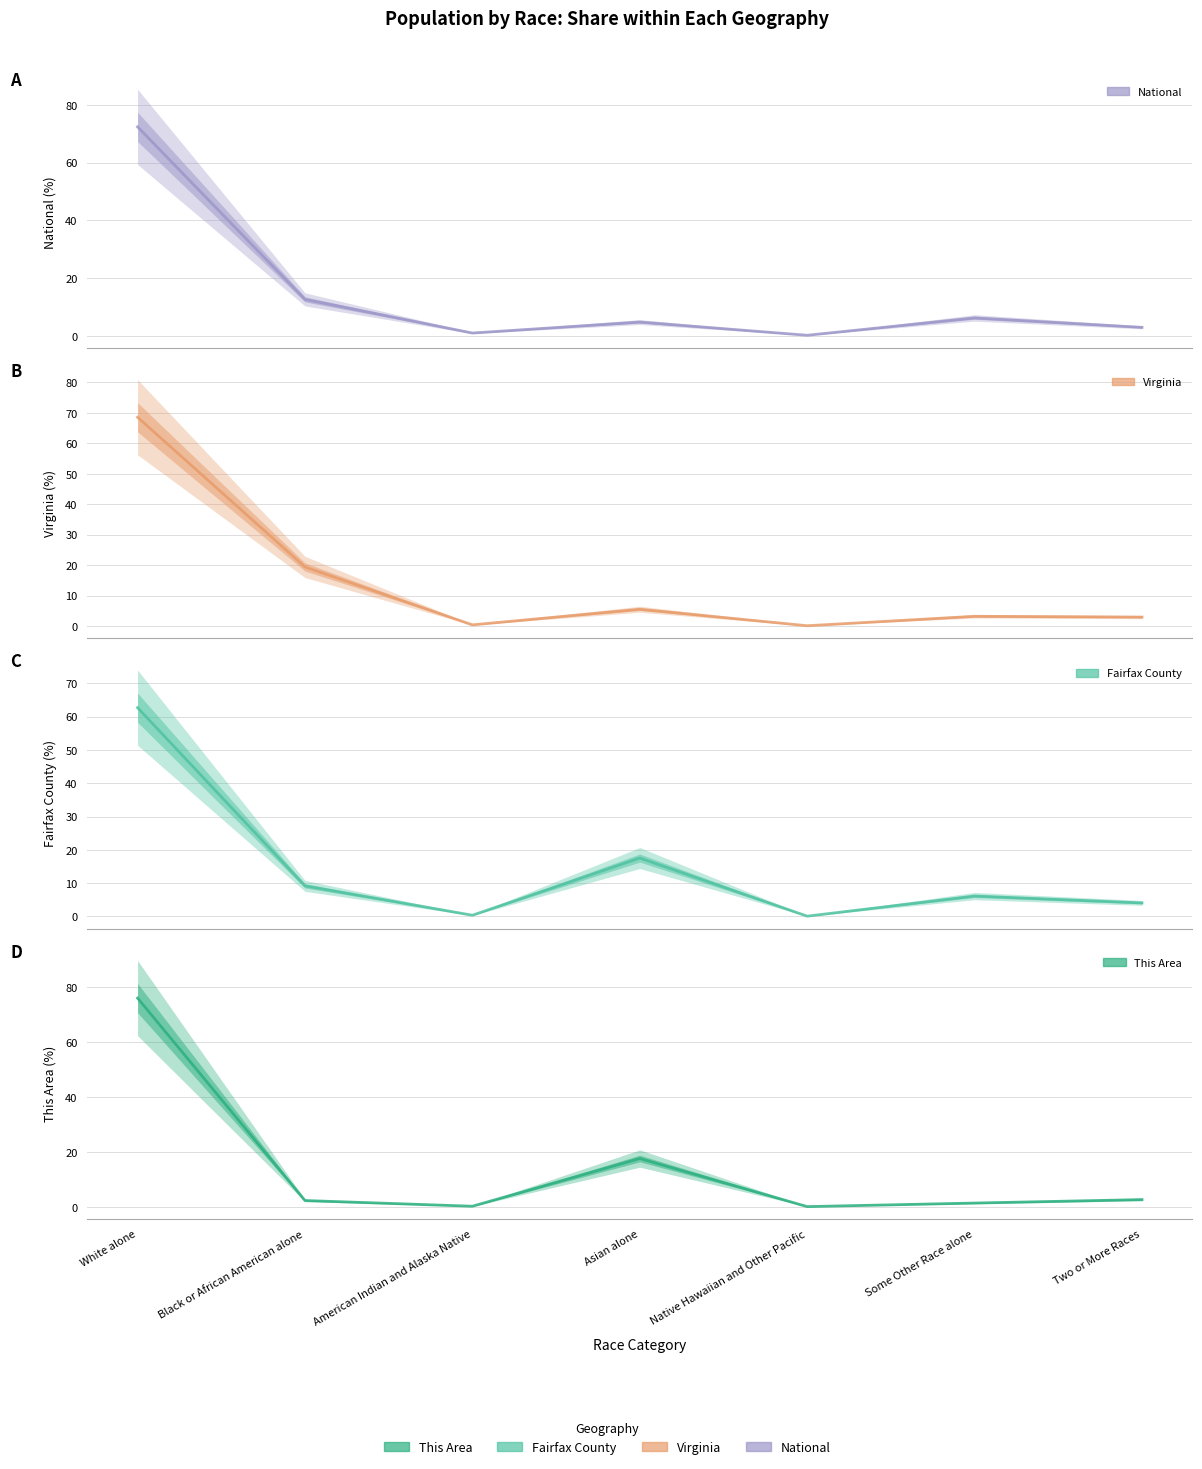

What is the average value of the Fairfax County series?

14.3